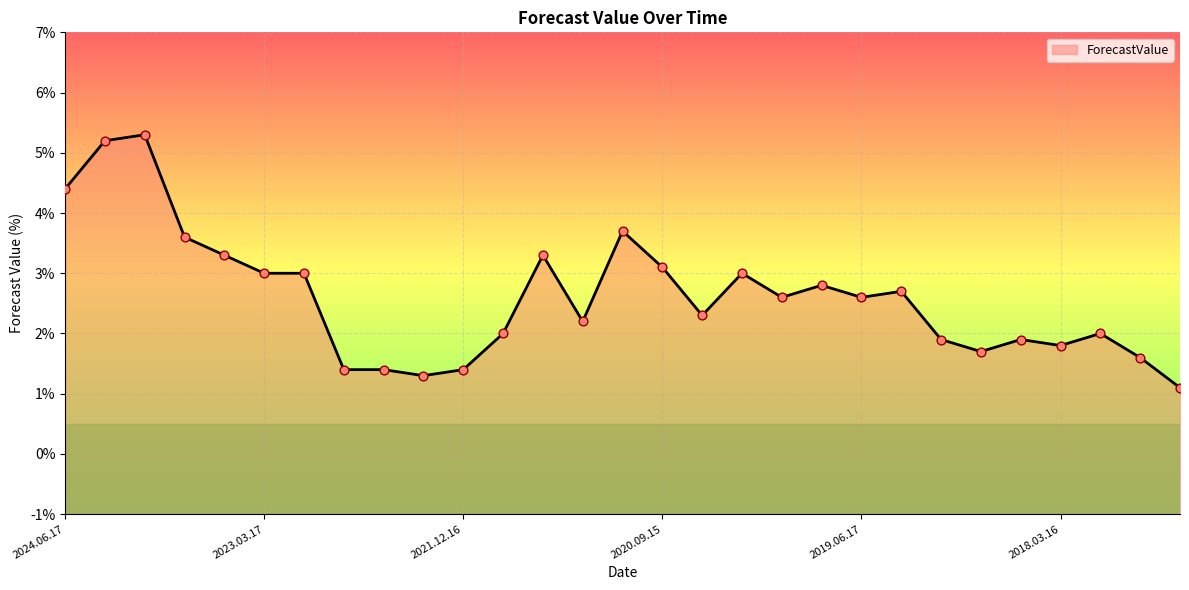

Which has a higher value, 2018.03.16 or 2018.09.14?

2018.03.16